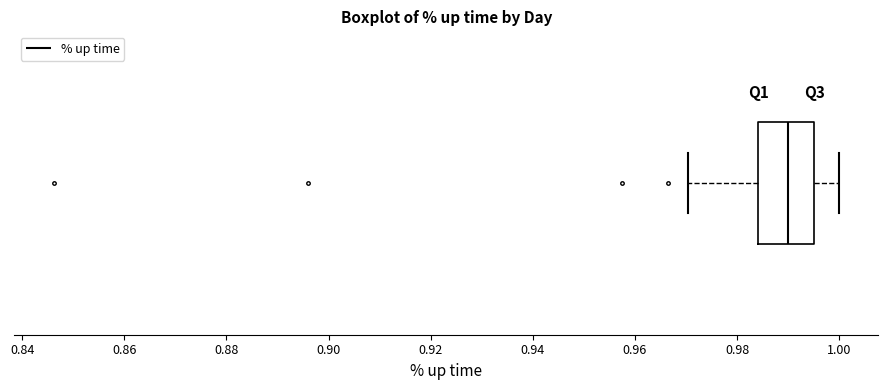

Read this box plot against the x-axis: the position of the median line, the range covered by the box, and the ends of both whiskers. The values are not printed on the chart, so give them approximately, as read against the axis.

median 0.990, box 0.984 to 0.996, whiskers 0.970 to 1.000